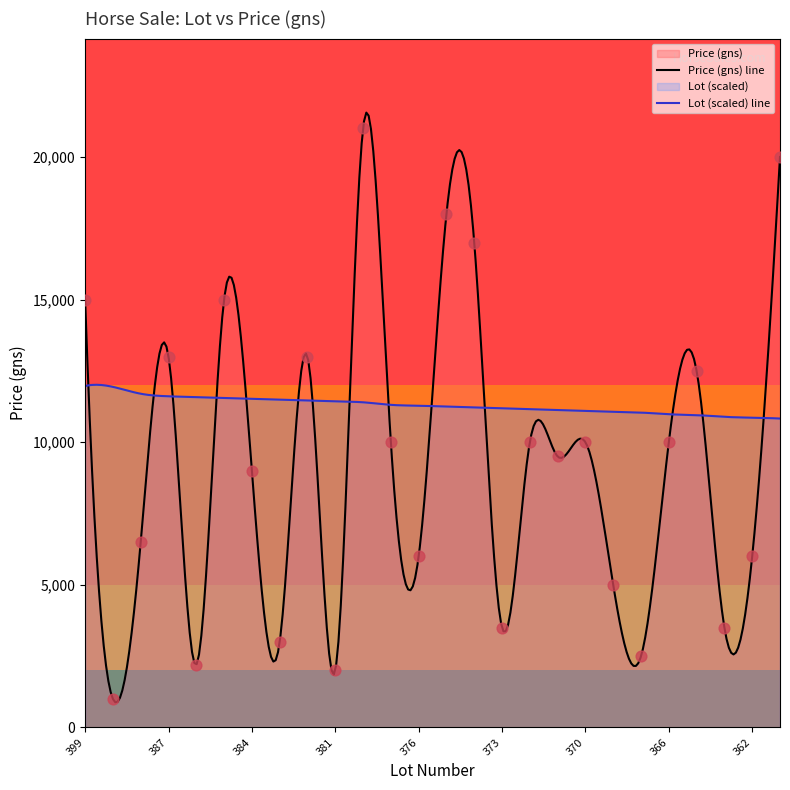

Which has a higher value, 375 or 374?

375